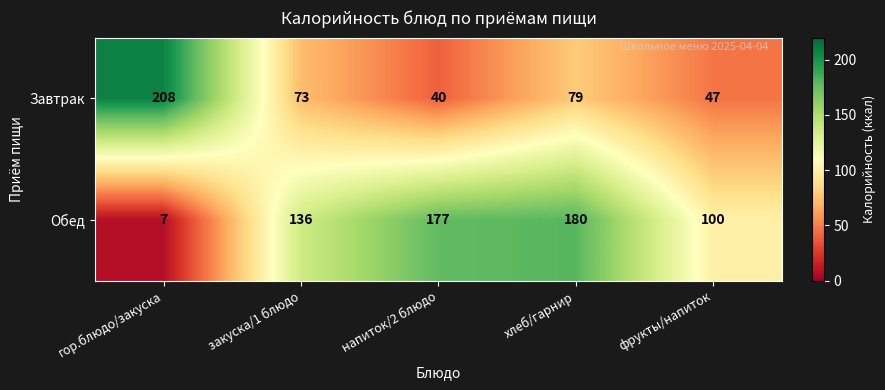

What is the sum of all Обед values?

600